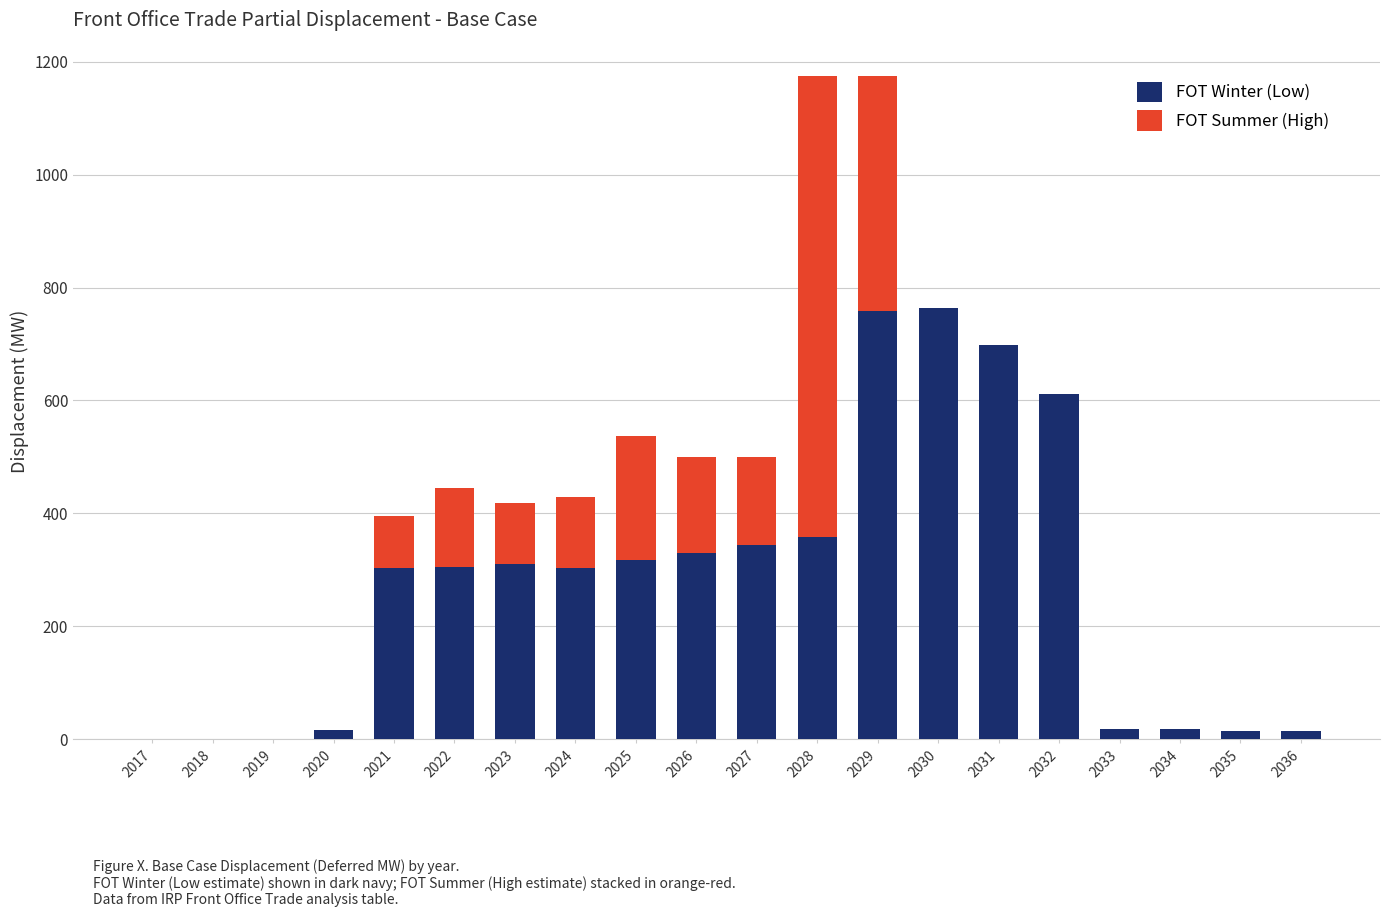

How many categories are shown in the chart?

20